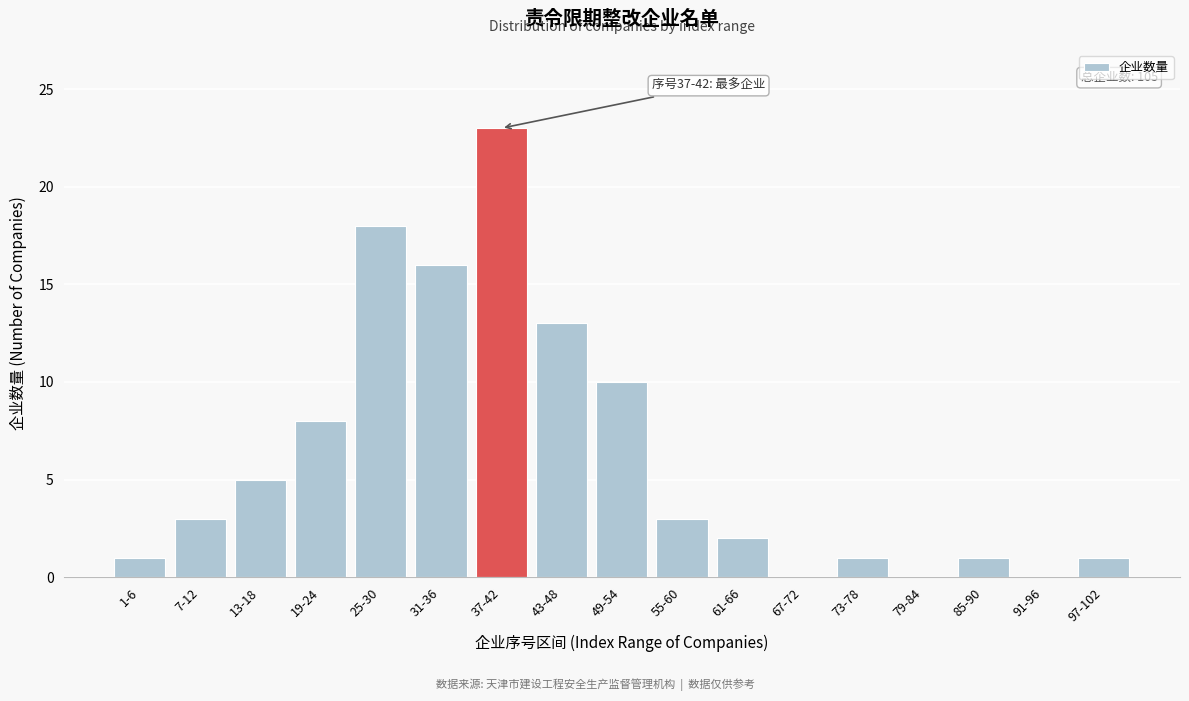

Reading right to left, list all the values displayed in this chart.

97-102=1	91-96=0	85-90=1	79-84=0	73-78=1	67-72=0	61-66=2	55-60=3	49-54=10	43-48=13	37-42=23	31-36=16	25-30=18	19-24=8	13-18=5	7-12=3	1-6=1